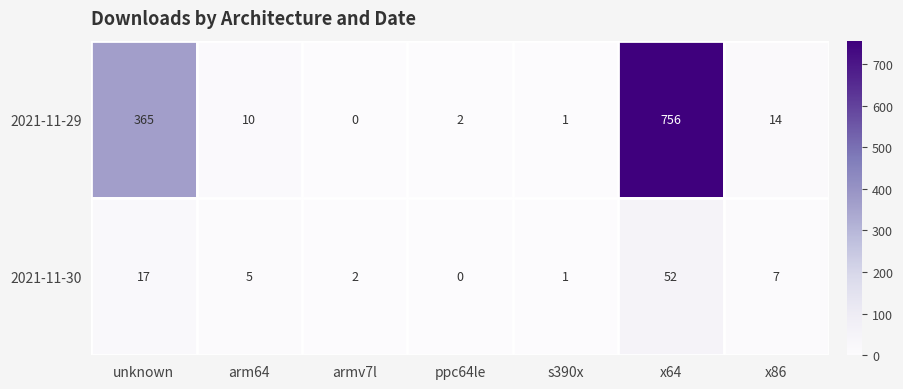

Count the number of categories in the chart.

7